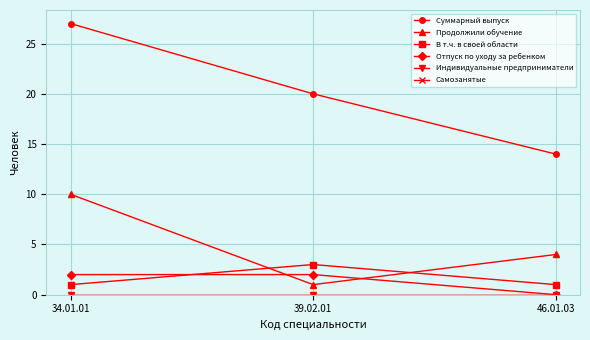

Does the chart have visible grid lines?

Yes